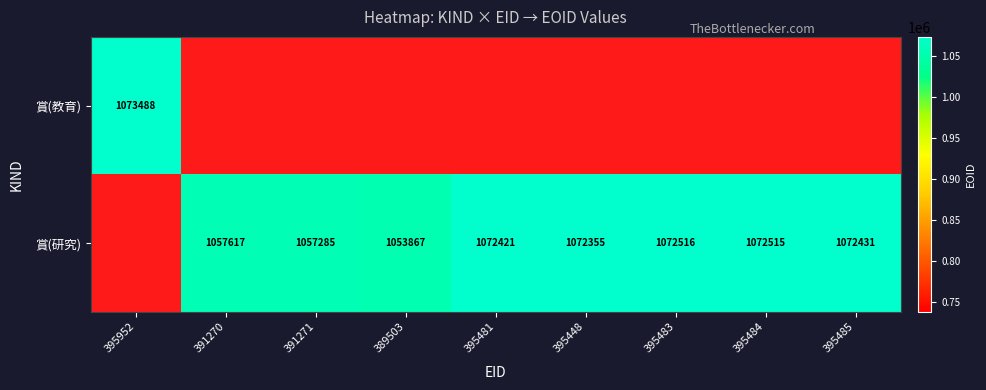

Where is 賞(研究) nearest to the value 0?

391270